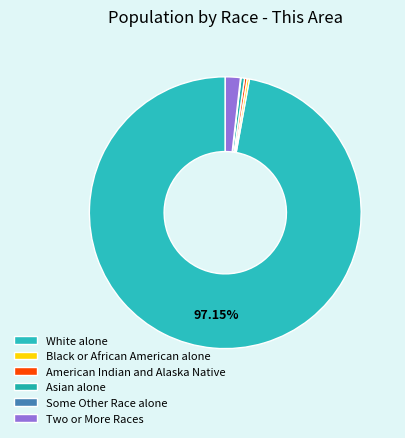

To the nearest percent, what percentage of the pie is White alone?

97%